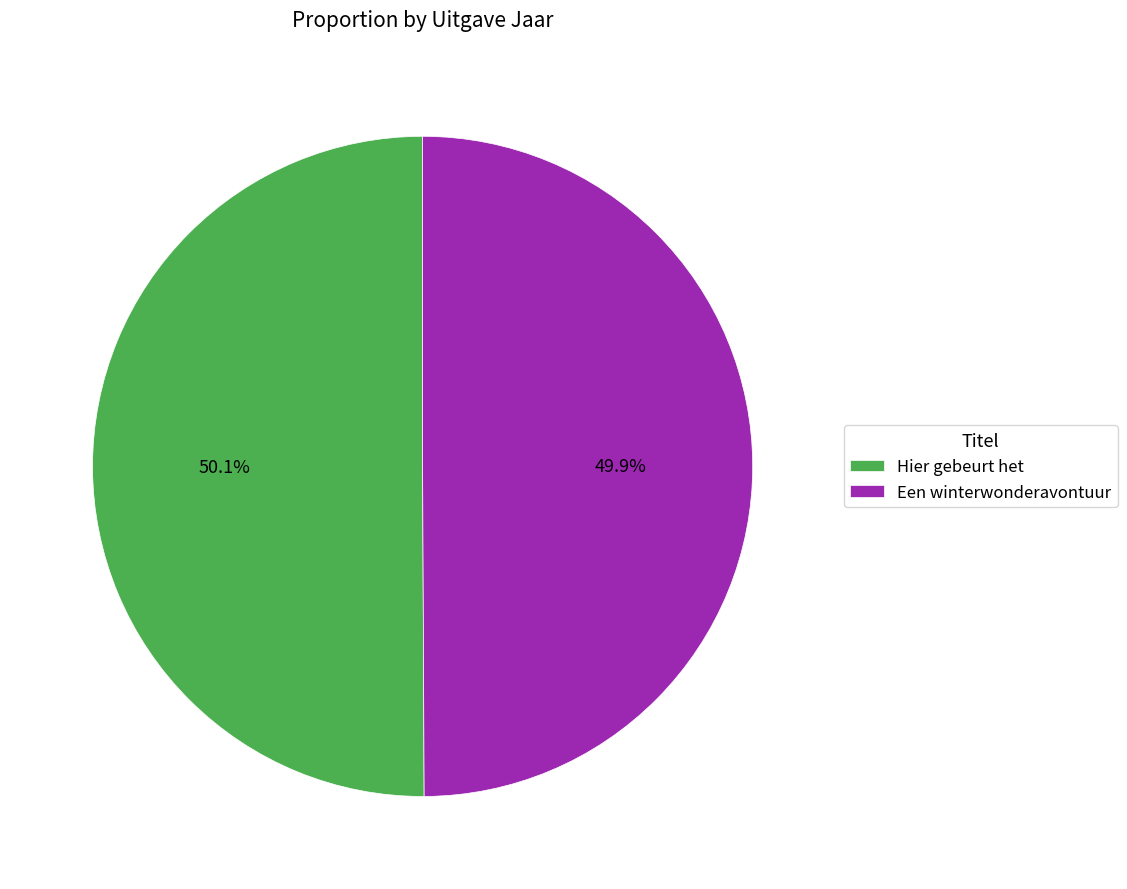

Is there a majority slice in this chart?

Yes